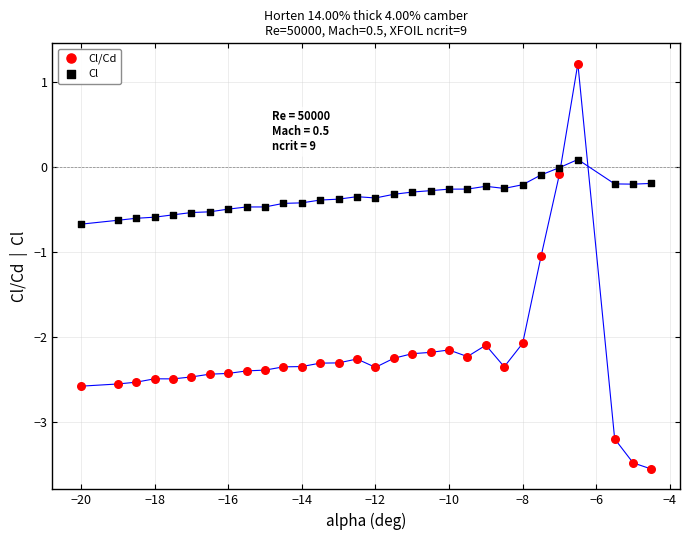

What are all the series names shown in the legend?

Cl/Cd, Cl